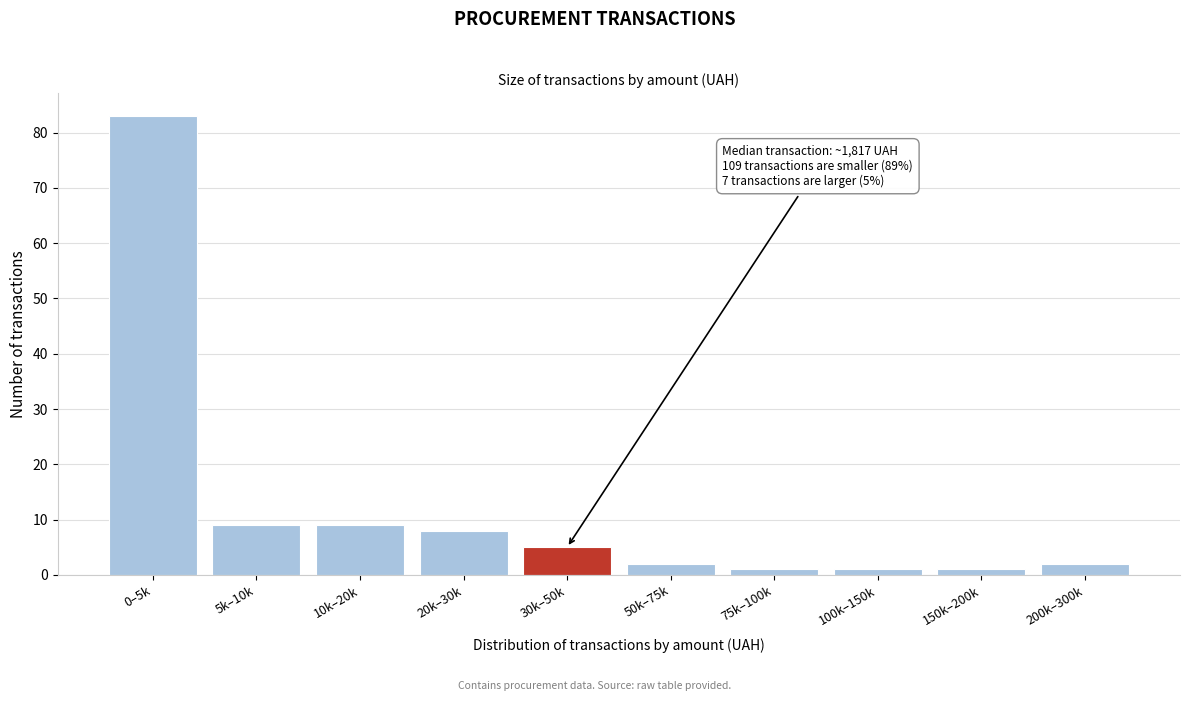

Reading left to right, what are all the values shown in this chart?

0–5k=83	5k–10k=9	10k–20k=9	20k–30k=8	30k–50k=5	50k–75k=2	75k–100k=1	100k–150k=1	150k–200k=1	200k–300k=2